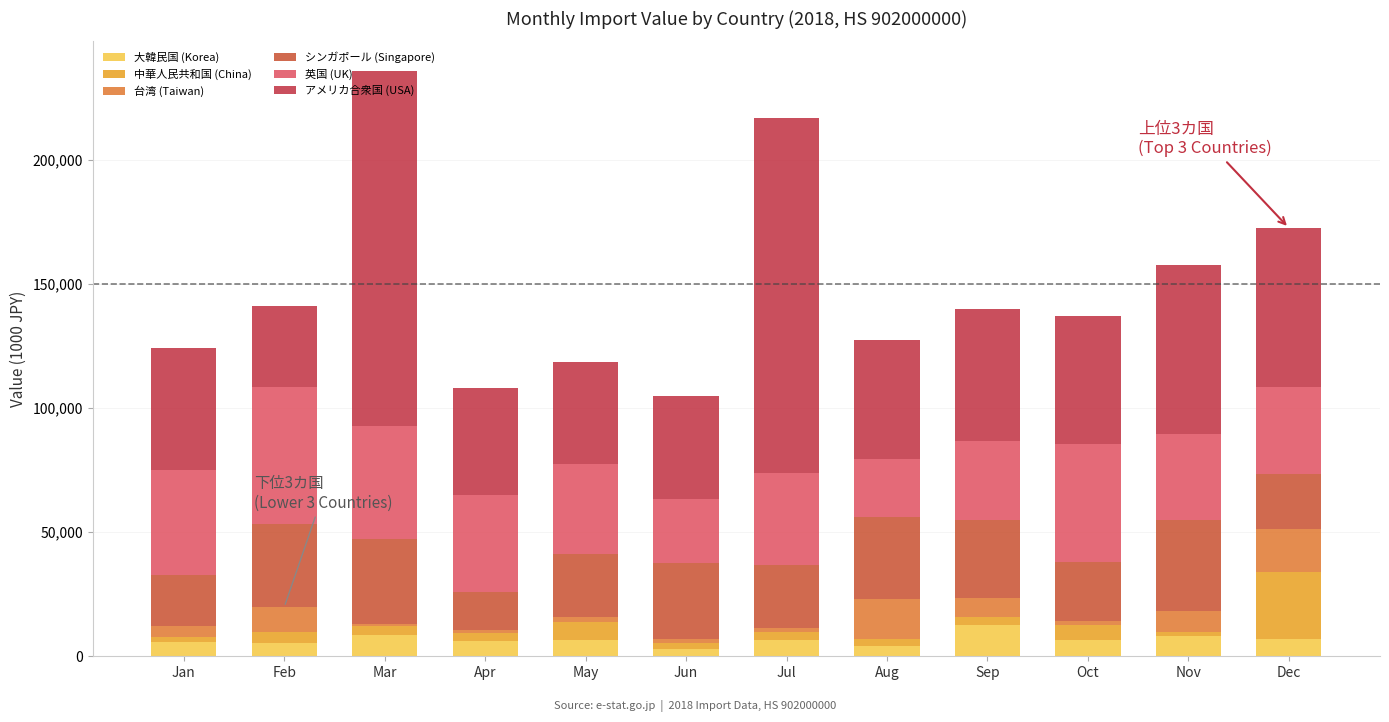

What are all the series names shown in the legend?

大韓民国 (Korea), 中華人民共和国 (China), 台湾 (Taiwan), シンガポール (Singapore), 英国 (UK), アメリカ合衆国 (USA)